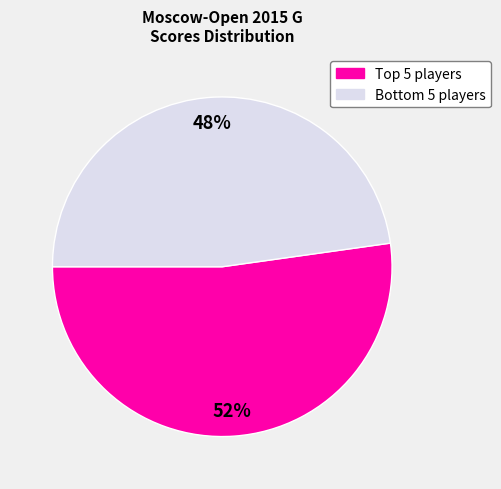

Is there any slice that represents more than half of the pie?

Yes